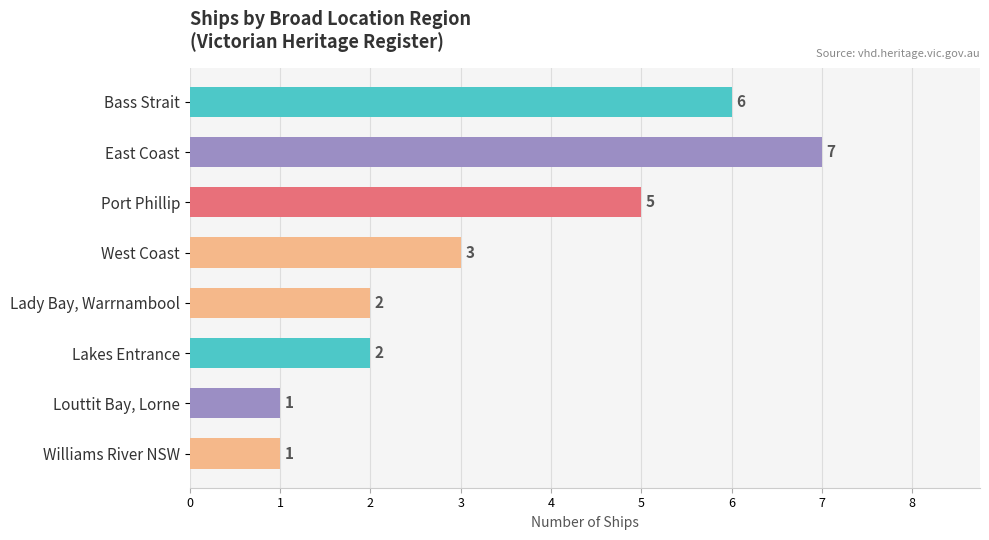

What is the smallest value displayed?

1